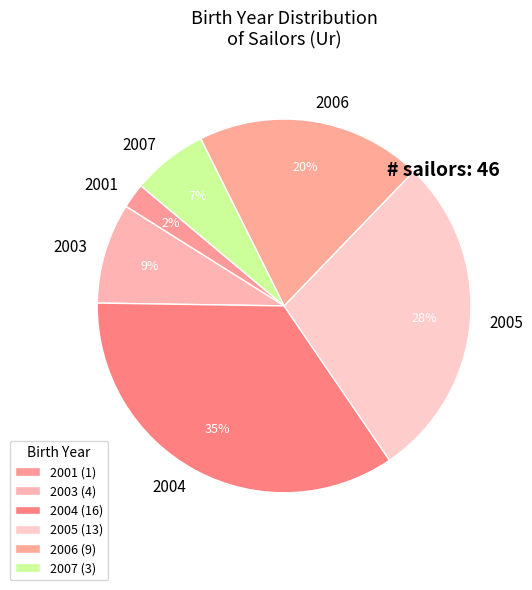

The 2007 slice represents 7% of the pie. True or false?

True